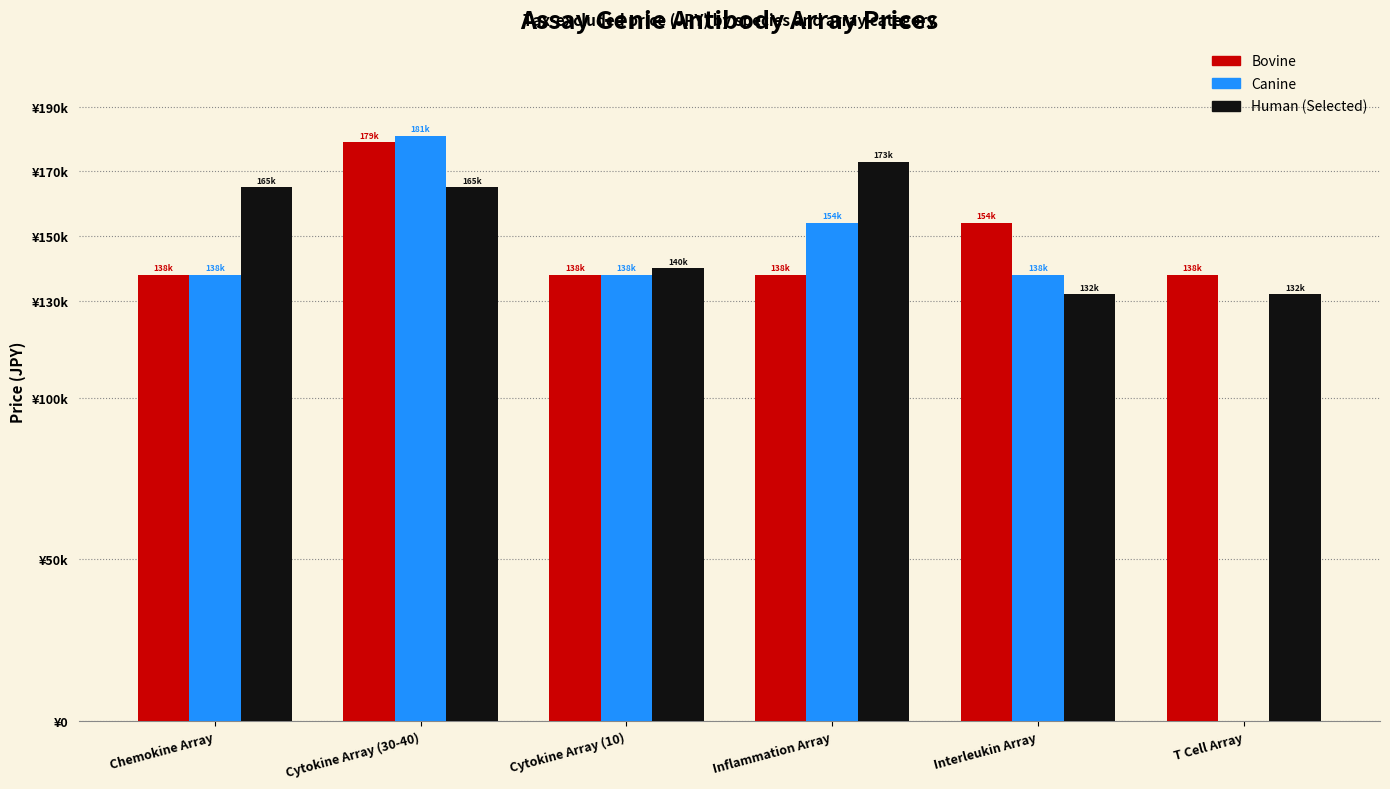

What is the label of the 6th bar from the left?

T Cell Array